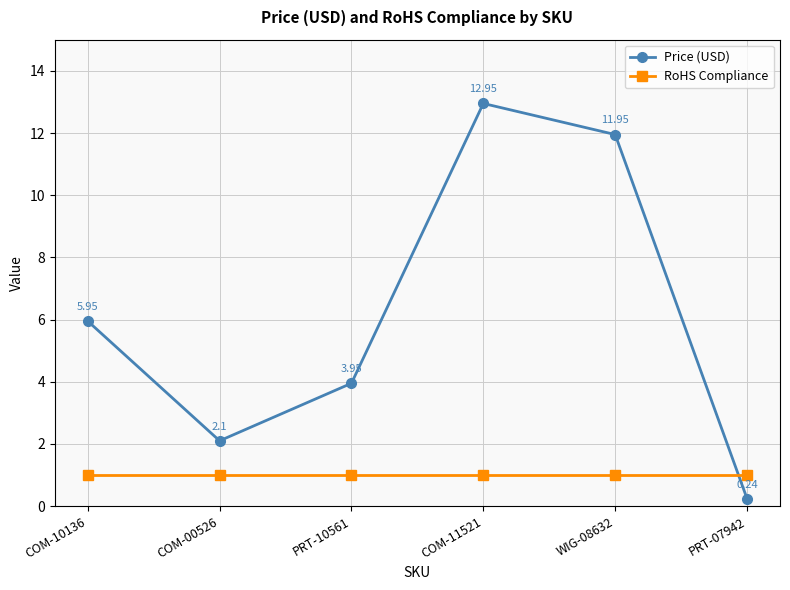

At which category does Price (USD) reach its first local valley?

COM-00526